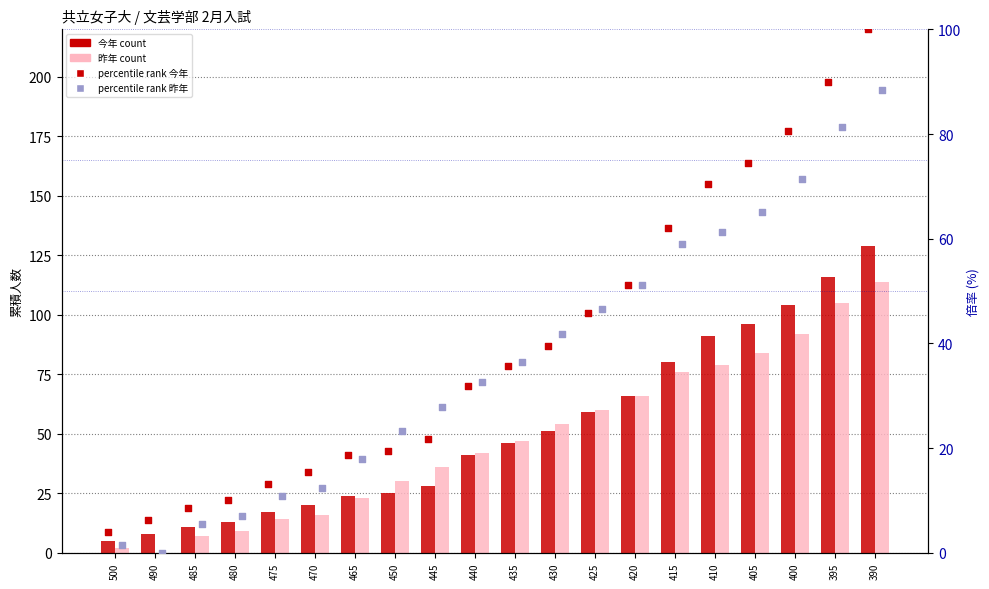

Which series has the widest spread of Y values?

今年 (count)